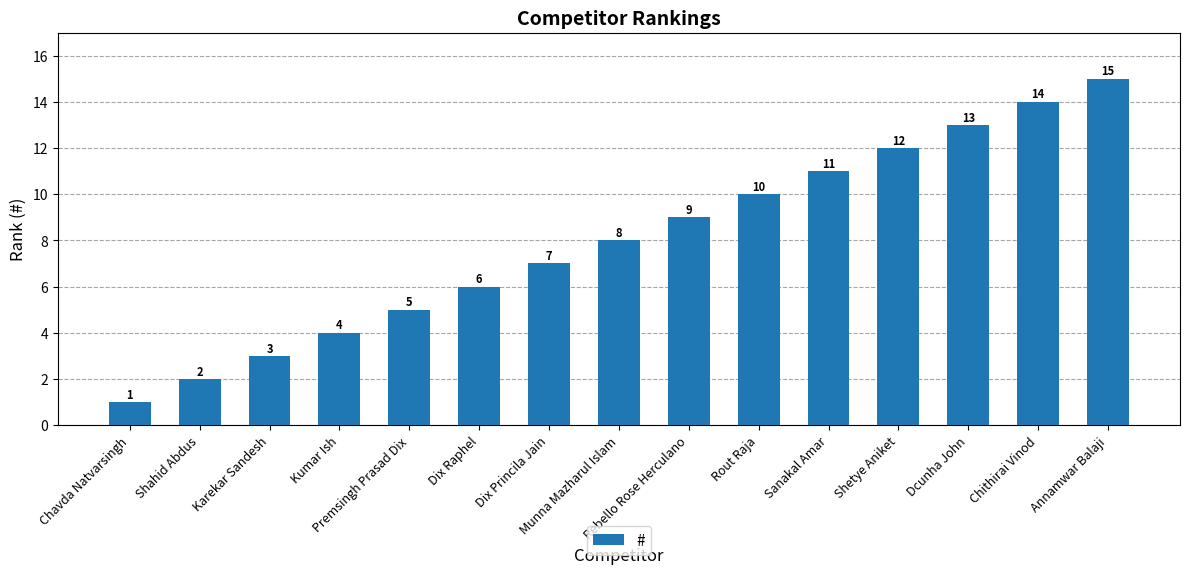

What is the maximum value shown in the chart?

15